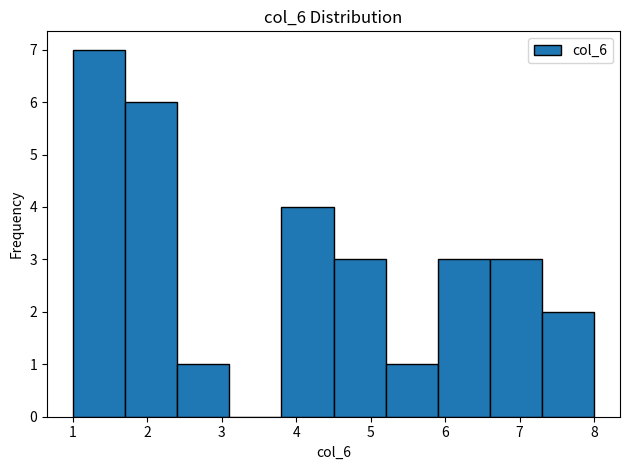

Which range on the x-axis has the tallest bar?

1.0 to 1.7